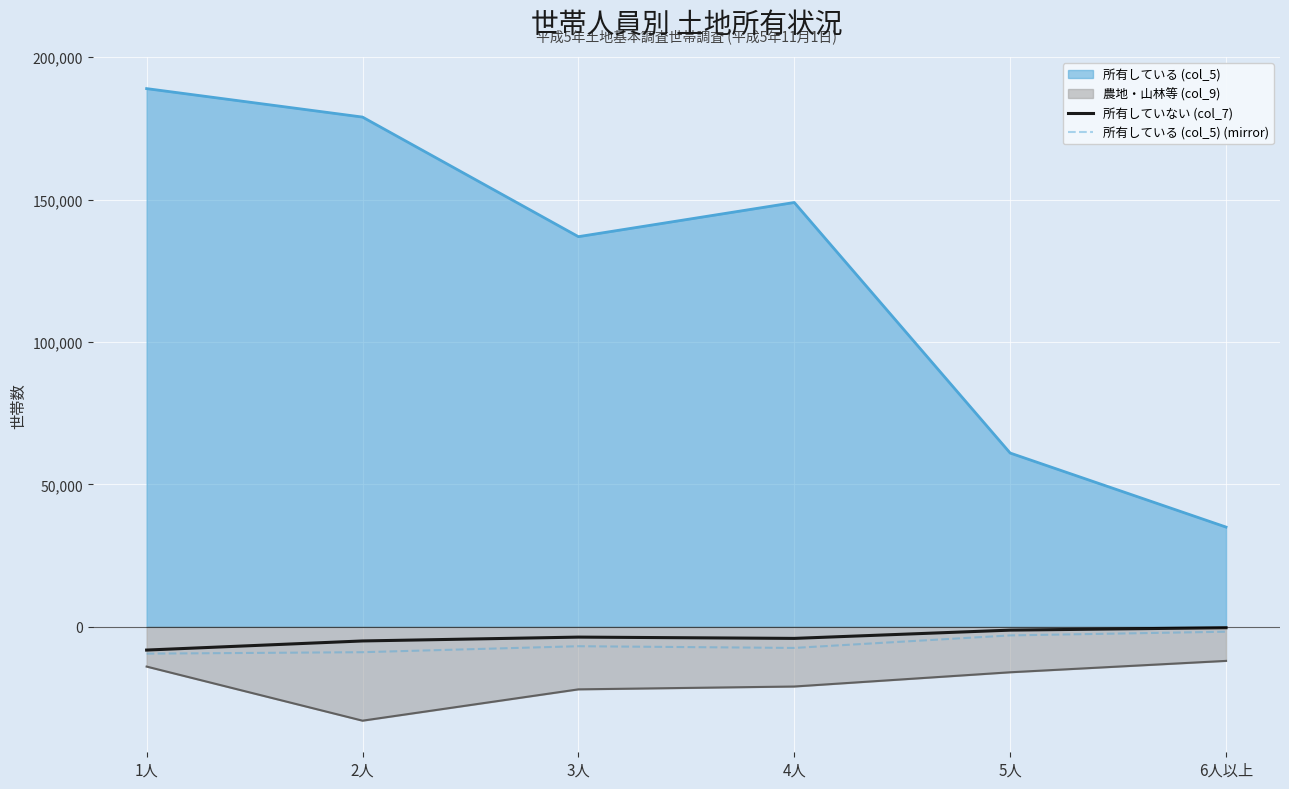

List the labels in order of 所有している (col_5) value, smallest first.

6人以上, 5人, 3人, 4人, 2人, 1人